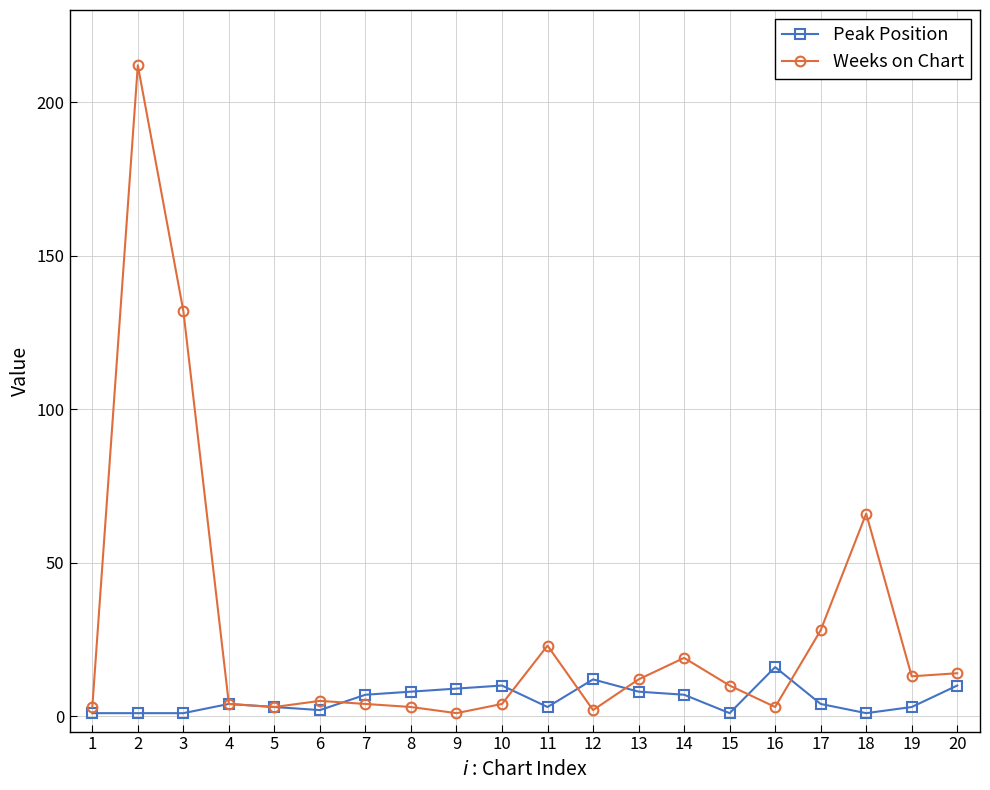

Which series ends up on top after the final intersection of Weeks on Chart and Peak Position?

Weeks on Chart